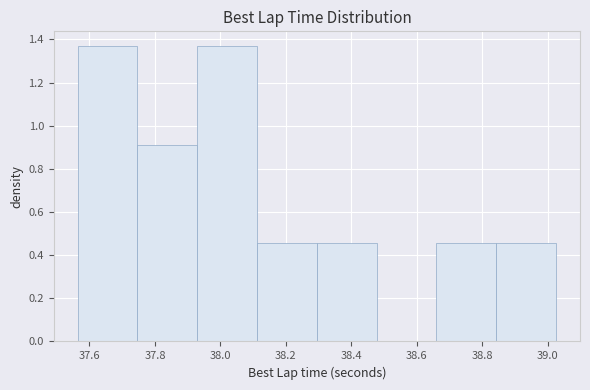

How tall is the bar that spans 38.30 to 38.48 on the x-axis? Neither the bar edges nor the heights are printed on the chart, so give them approximately, as read against the axes.

0.46